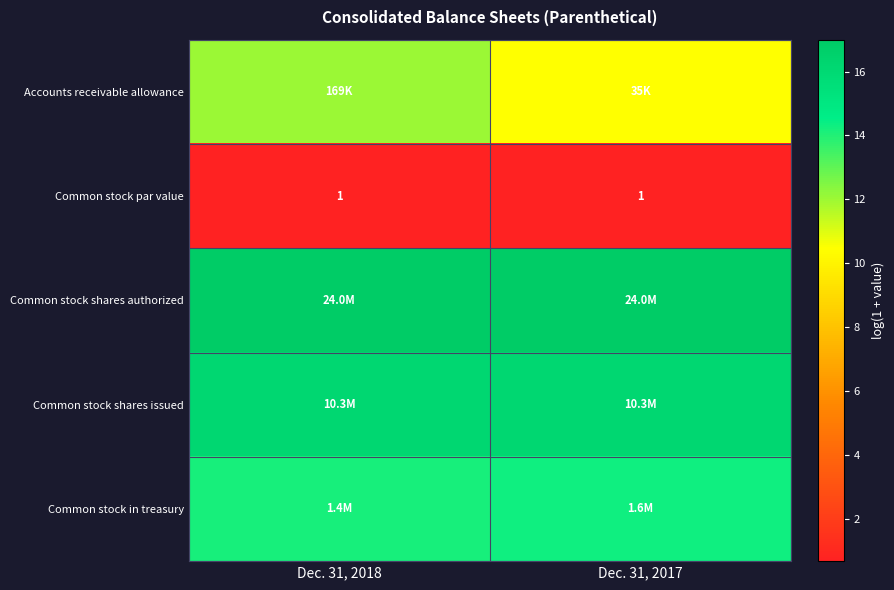

Which series has the widest spread of values?

Accounts receivable allowance